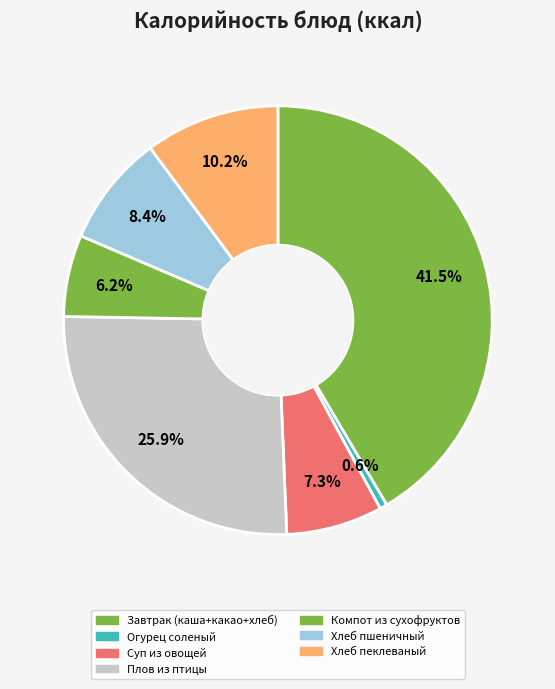

Is there a majority slice in this chart?

No